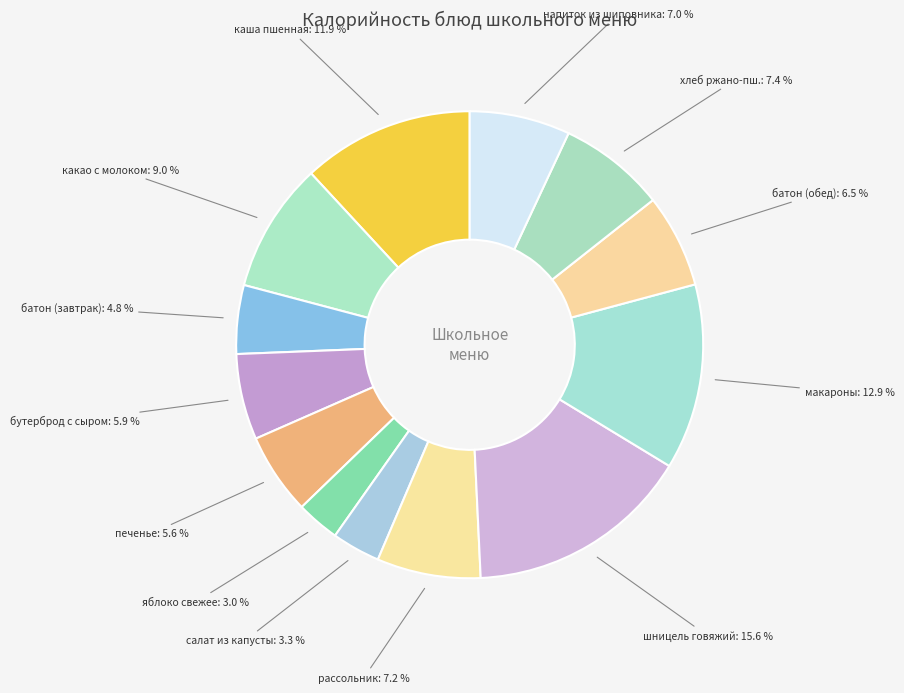

What percentage is NOT represented by печенье?

94.4%